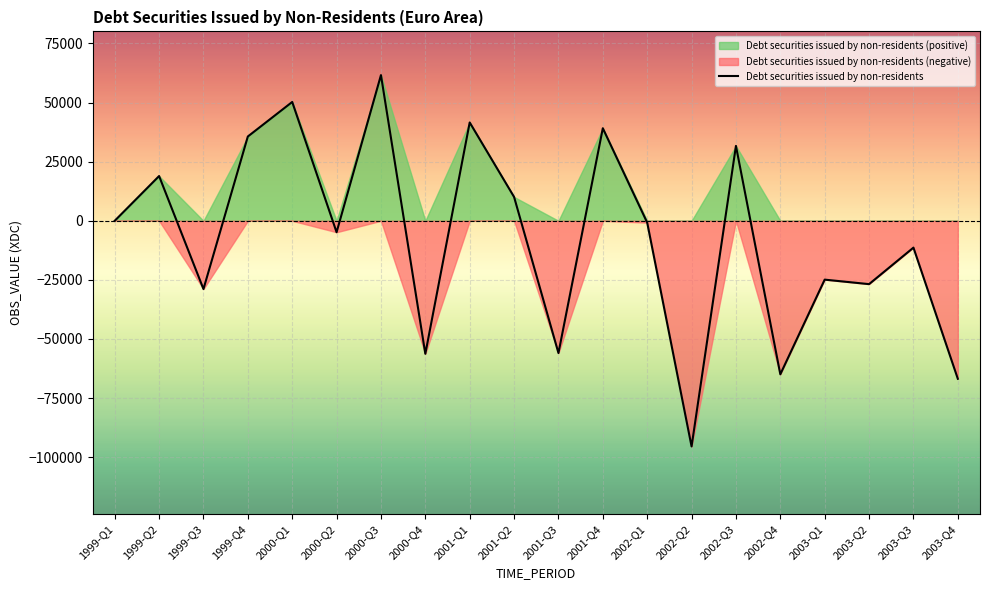

At which category does the chart reach its minimum across all series?

2002-Q2